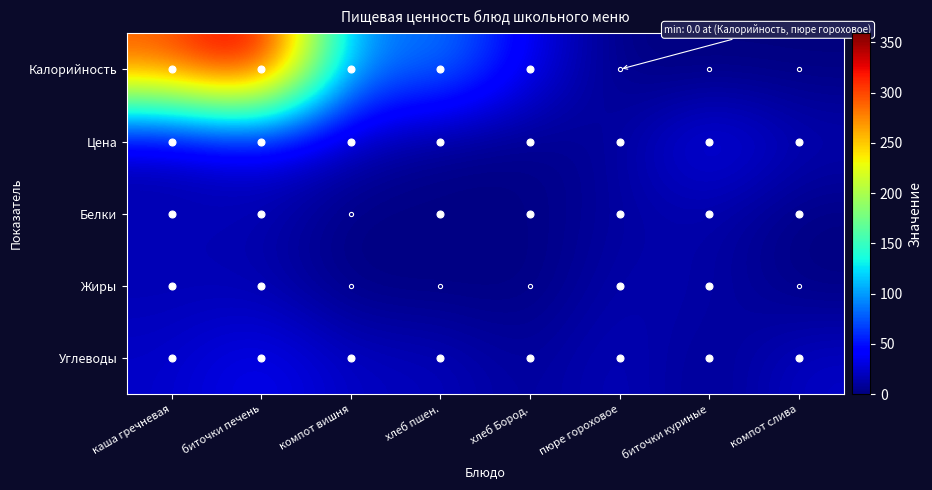

Reading left to right, transcribe all the data shown in this chart.

Калорийность: каша гречневая=294.0	биточки печень=359.0	компот вишня=81.0	хлеб пшен.=94.0	хлеб Бород.=35.0	пюре гороховое=0.0	биточки куриные=0.0	компот слива=0.0
Цена: каша гречневая=13.8	биточки печень=35.4	компот вишня=16.1	хлеб пшен.=1.9	хлеб Бород.=2.7	пюре гороховое=9.2	биточки куриные=39.2	компот слива=16.9
Белки: каша гречневая=18.0	биточки печень=16.0	компот вишня=0.0	хлеб пшен.=3.0	хлеб Бород.=1.0	пюре гороховое=11.0	биточки куриные=14.0	компот слива=1.0
Жиры: каша гречневая=16.0	биточки печень=16.0	компот вишня=0.0	хлеб пшен.=0.0	хлеб Бород.=0.0	пюре гороховое=15.0	биточки куриные=14.0	компот слива=0.0
Углеводы: каша гречневая=23.0	биточки печень=38.0	компот вишня=20.0	хлеб пшен.=20.0	хлеб Бород.=7.0	пюре гороховое=21.0	биточки куриные=4.0	компот слива=23.0